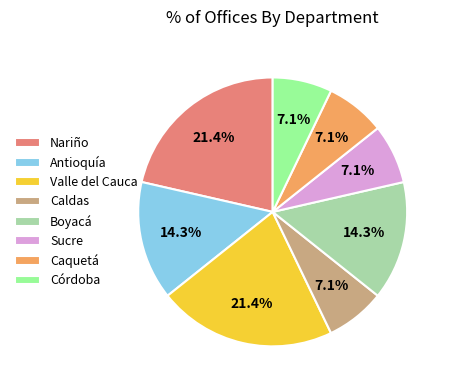

Between Sucre and Antioquía, which is larger?

Antioquía